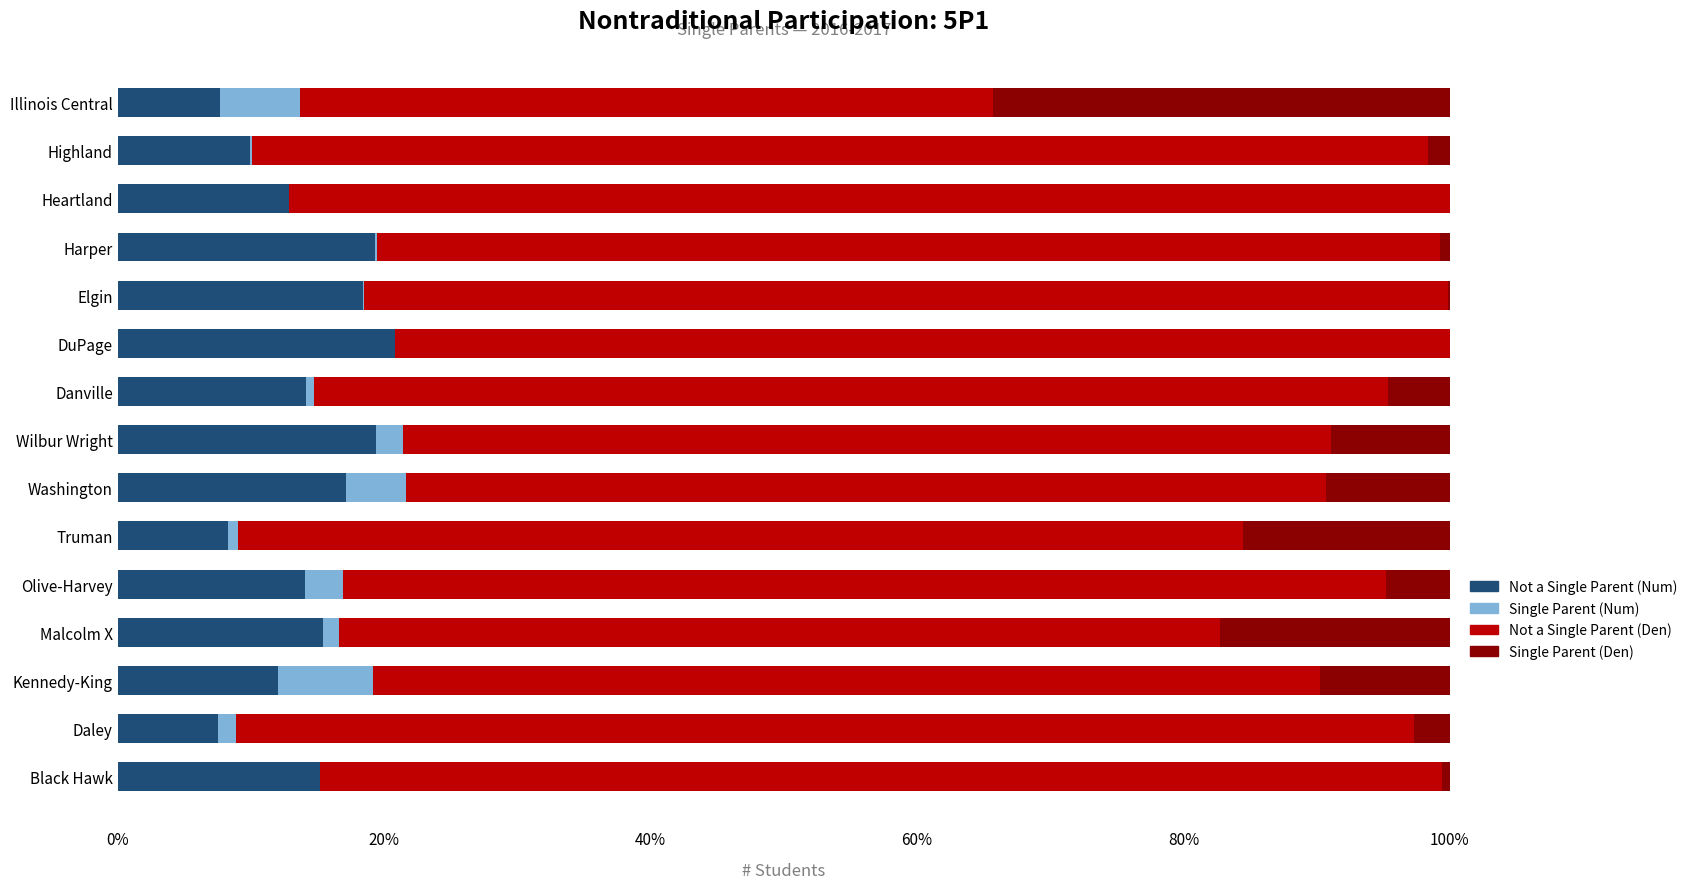

What is the total value across all series at DuPage?

100.0